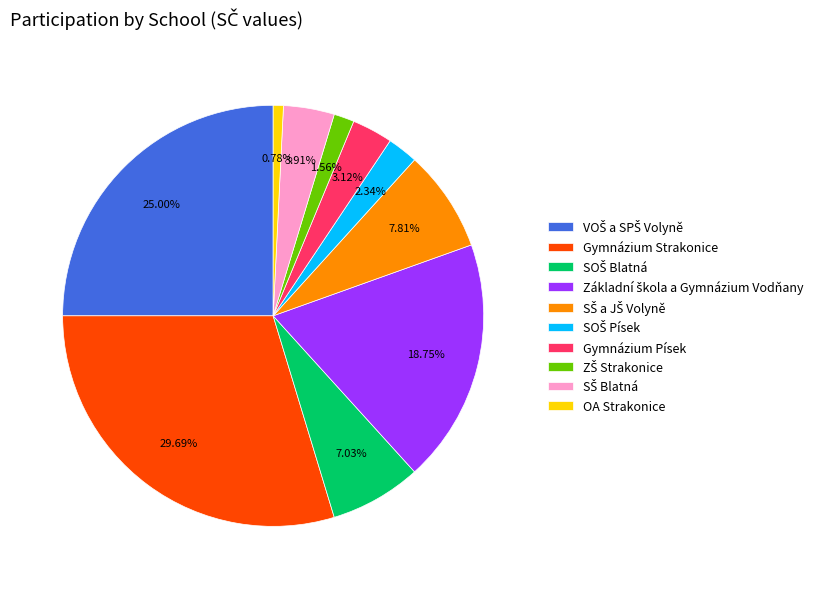

Is there any slice that represents more than half of the pie?

No